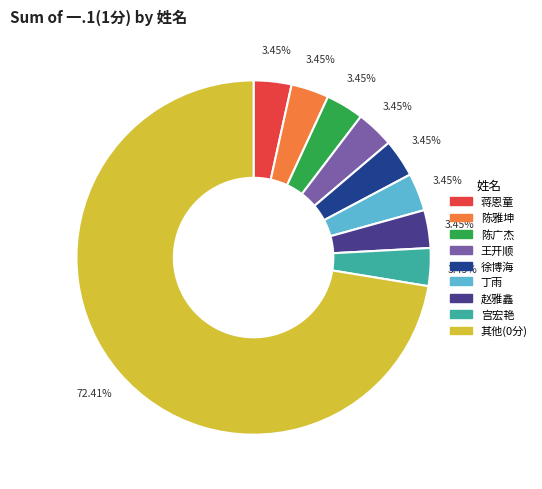

Is there any slice that represents more than half of the pie?

Yes